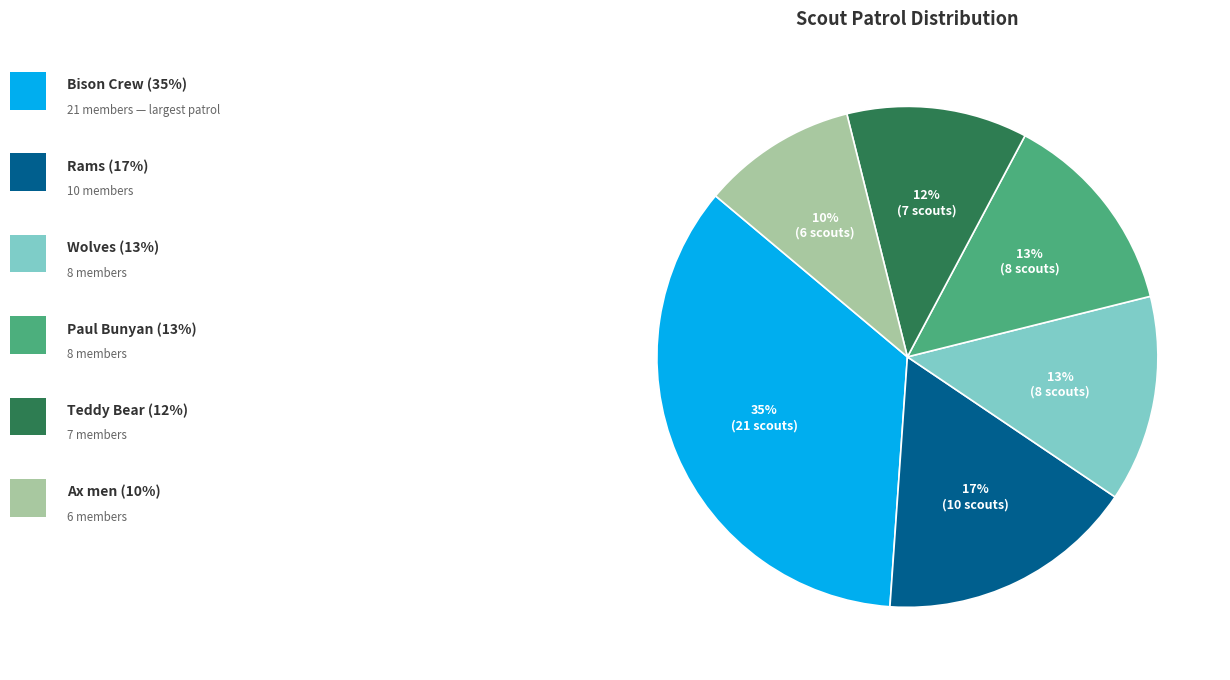

How many segments does this pie chart have?

6